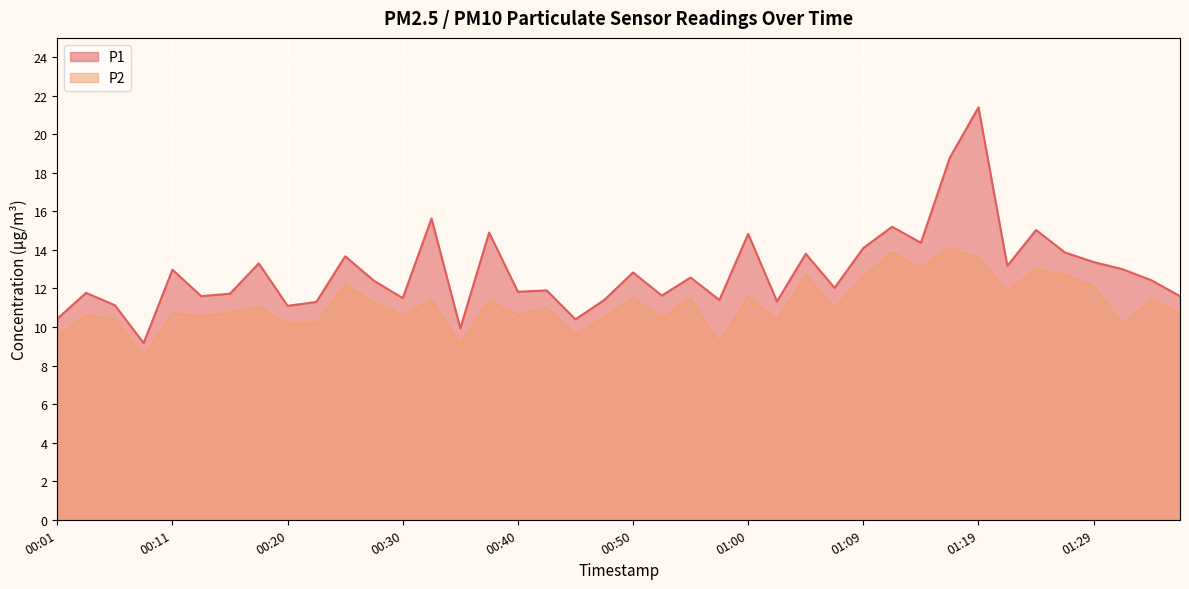

Is the value of P1 at 00:28 greater than the value of P2 at 00:55?

Yes